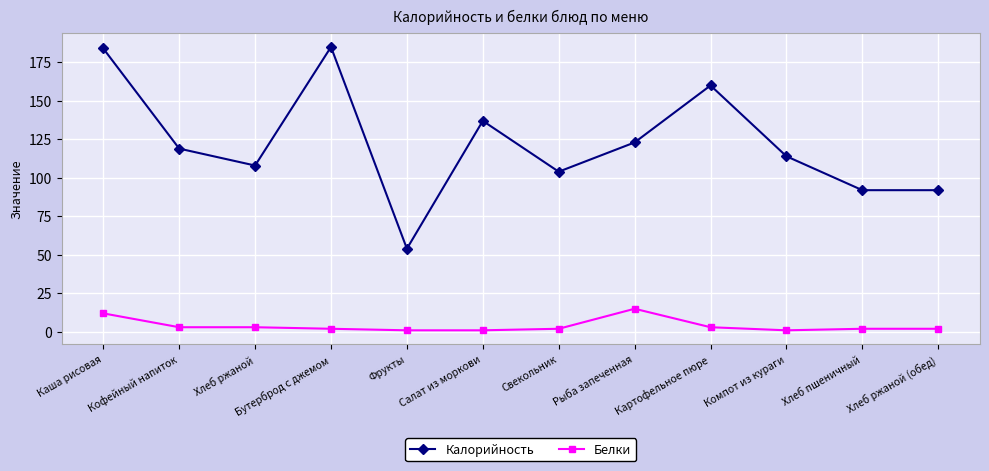

What is the lowest value of the Калорийность series?

54